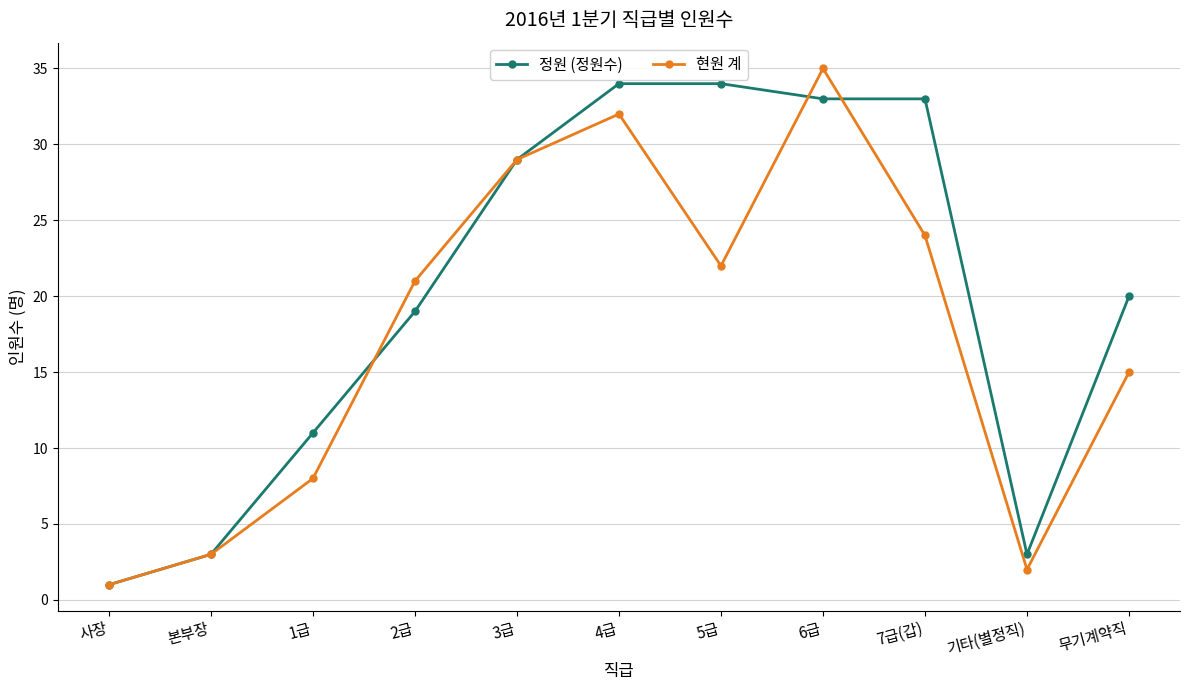

Reading left to right, list all the values displayed in this chart.

정원 (정원수): 사장=1	본부장=3	1급=11	2급=19	3급=29	4급=34	5급=34	6급=33	7급(갑)=33	기타(별정직)=3	무기계약직=20
현원 계: 사장=1	본부장=3	1급=8	2급=21	3급=29	4급=32	5급=22	6급=35	7급(갑)=24	기타(별정직)=2	무기계약직=15